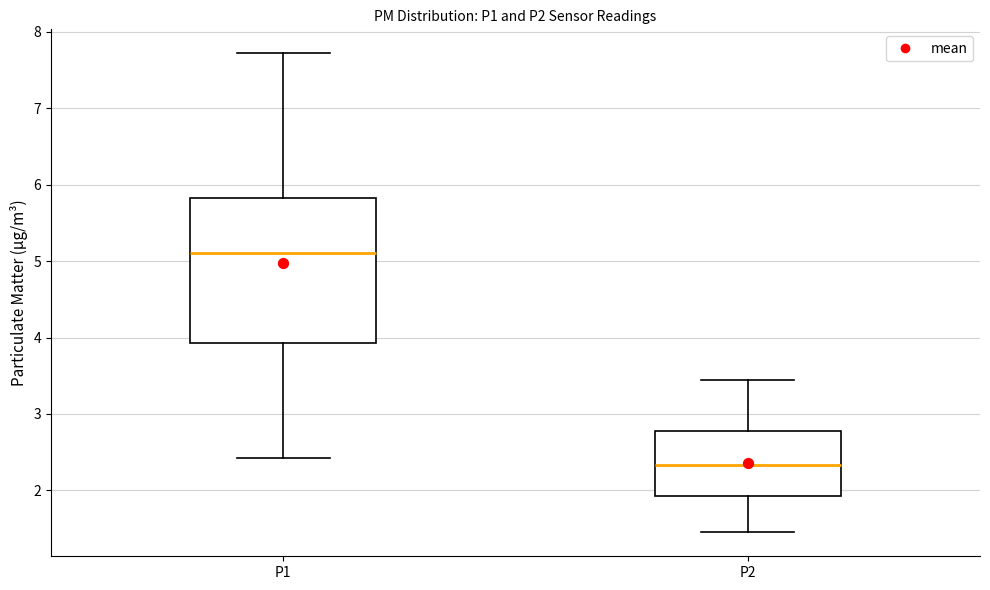

Reading left to right, transcribe this box plot: for each box, give where its median line is, the range the box spans, and where its two whiskers end, as read against the y-axis. The values are not printed on the chart, so give them approximately, as read against the axis.

P1: median 5.1, box 3.9 to 5.8, whiskers 2.4 to 7.7
P2: median 2.3, box 1.9 to 2.8, whiskers 1.5 to 3.5